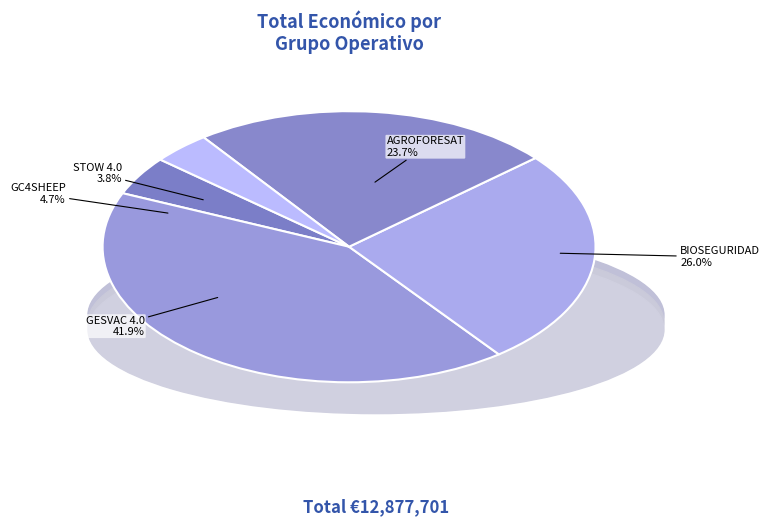

What is the smallest slice in the pie chart?

STOW 4.0